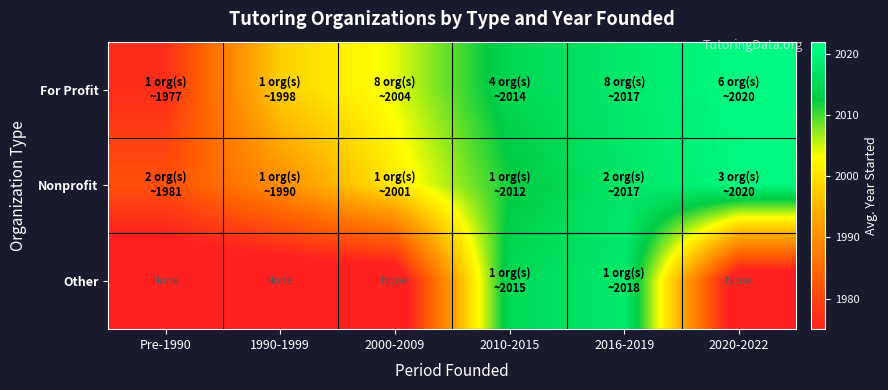

Reading left to right, list all the values displayed in this chart.

For Profit: Pre-1990=1977.0	1990-1999=1998.0	2000-2009=2004.1	2010-2015=2014.5	2016-2019=2017.9	2020-2022=2020.8
Nonprofit: Pre-1990=1981.5	1990-1999=1990.0	2000-2009=2001.0	2010-2015=2012.0	2016-2019=2017.5	2020-2022=2020.3
Other: Pre-1990=1970.0	1990-1999=1970.0	2000-2009=1970.0	2010-2015=2015.0	2016-2019=2018.0	2020-2022=1970.0